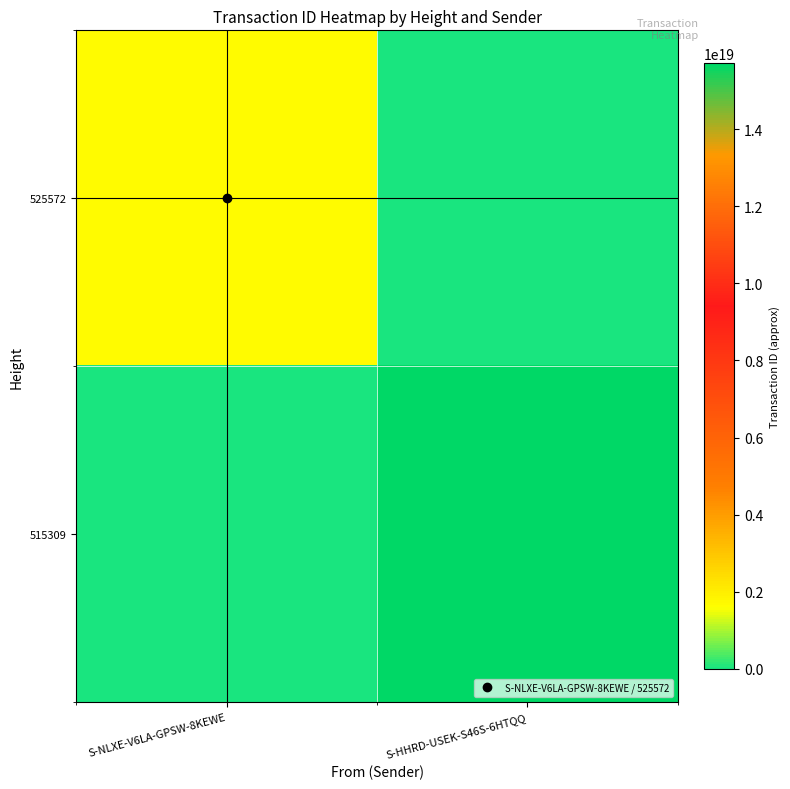

Which series has the widest spread of values?

515309